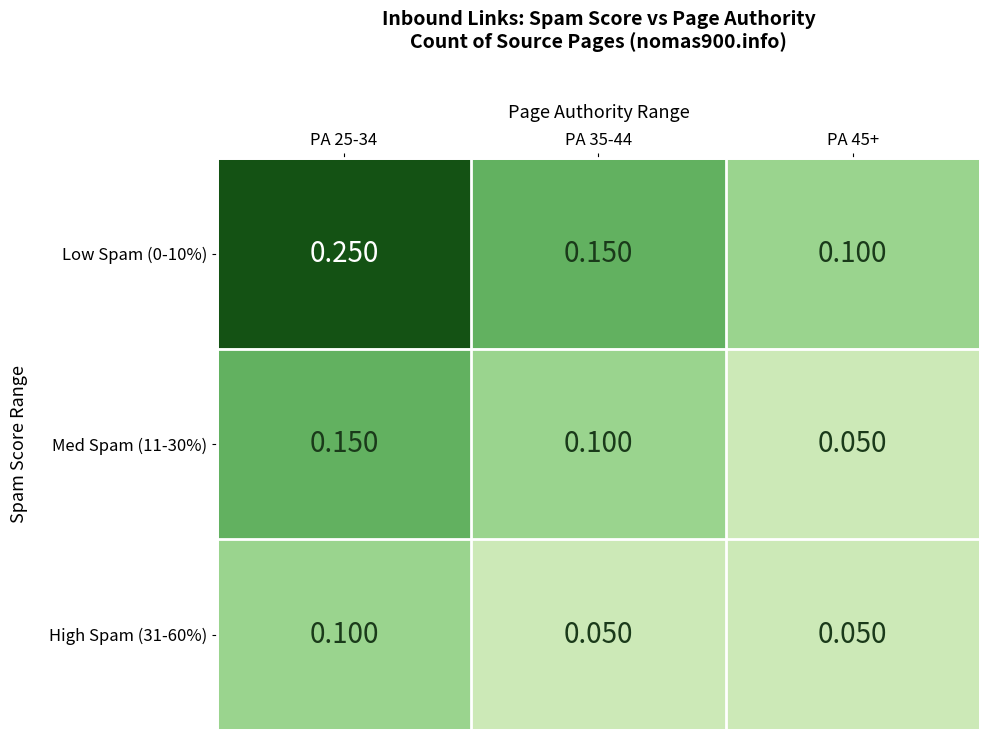

Is the value of Med Spam (11-30%) at PA 45+ greater than the value of Low Spam (0-10%) at PA 25-34?

No